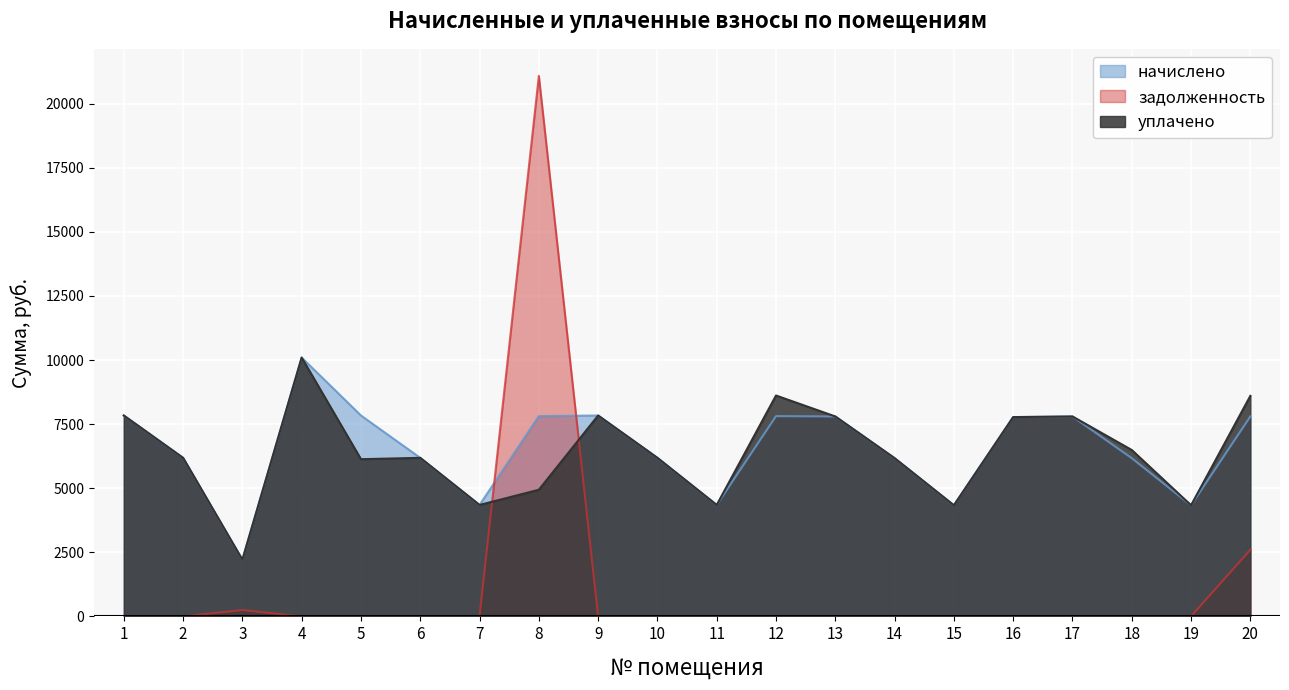

Is it true that начислено equals 11951.5 at 13?

False